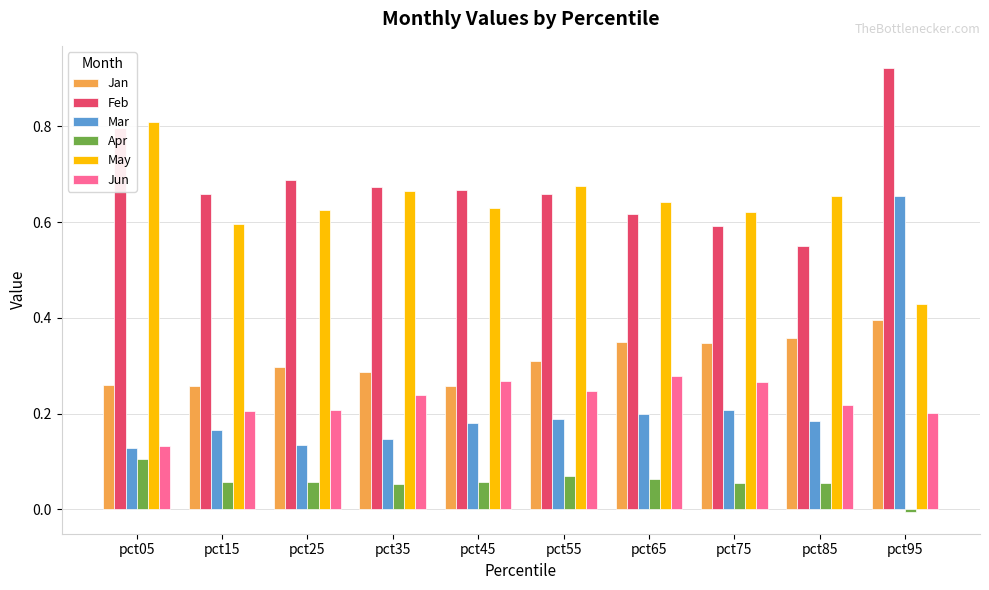

Rank the series by their maximum value, from lowest to highest.

Apr, Jun, Jan, Mar, May, Feb